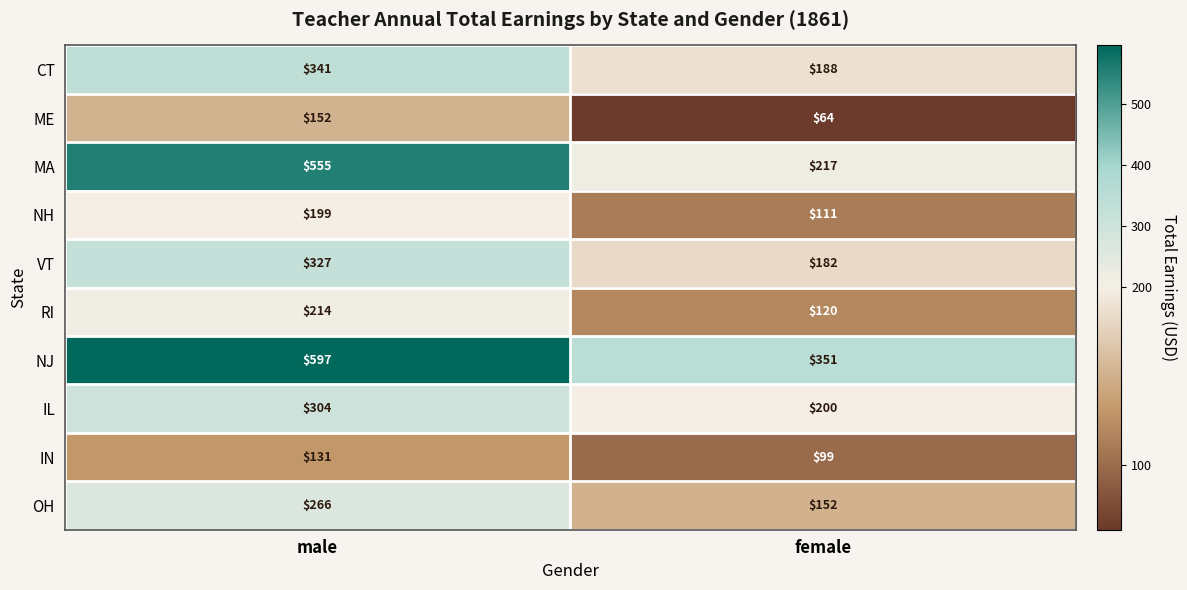

Is it true that NJ equals 351 at female?

True